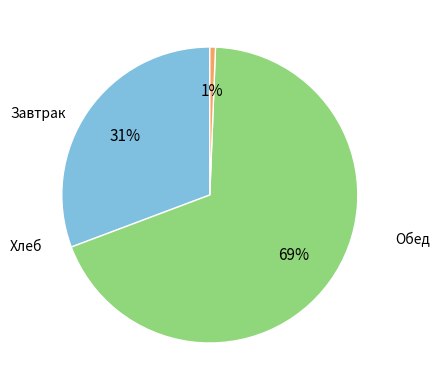

How many slices are in this pie chart?

3